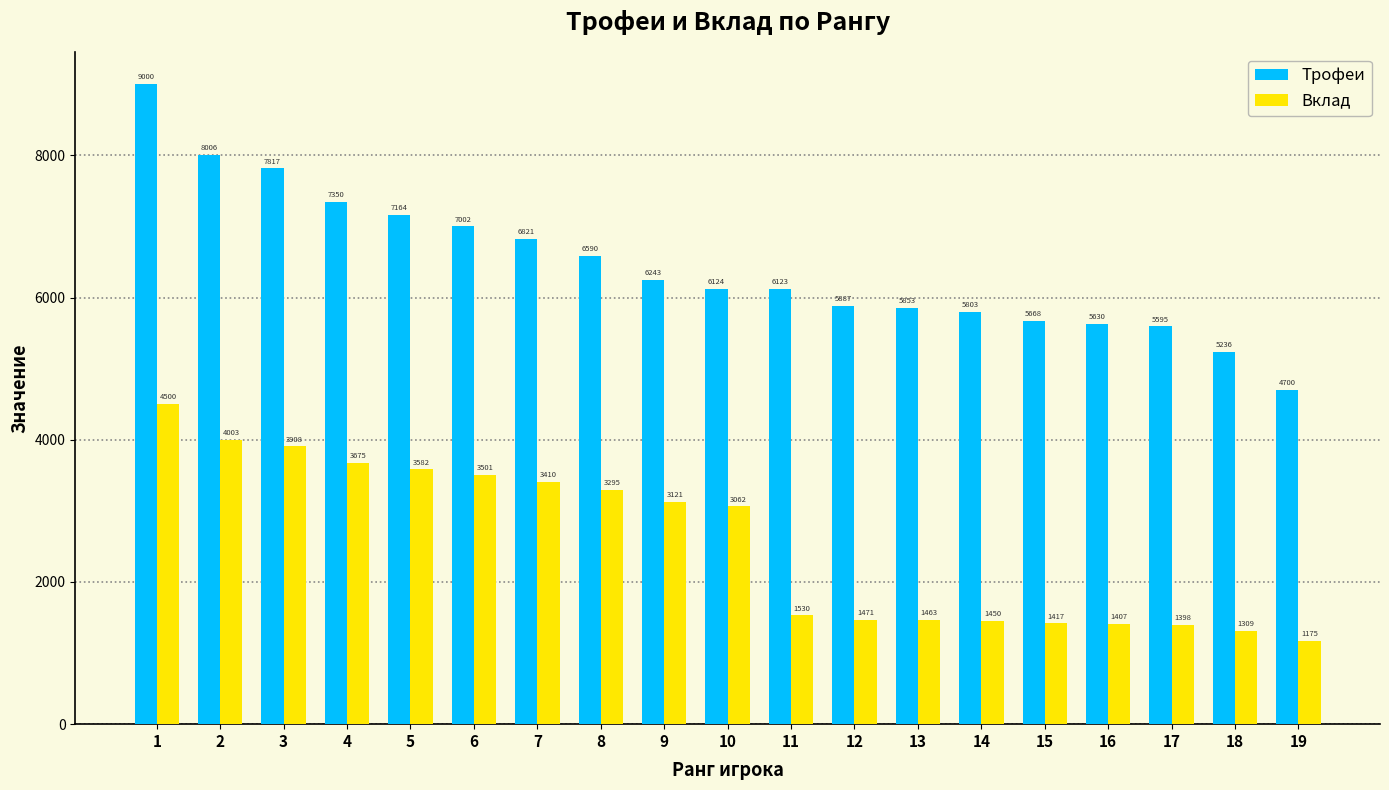

What is the sum of the Трофеи values at 13 and 16?

11483